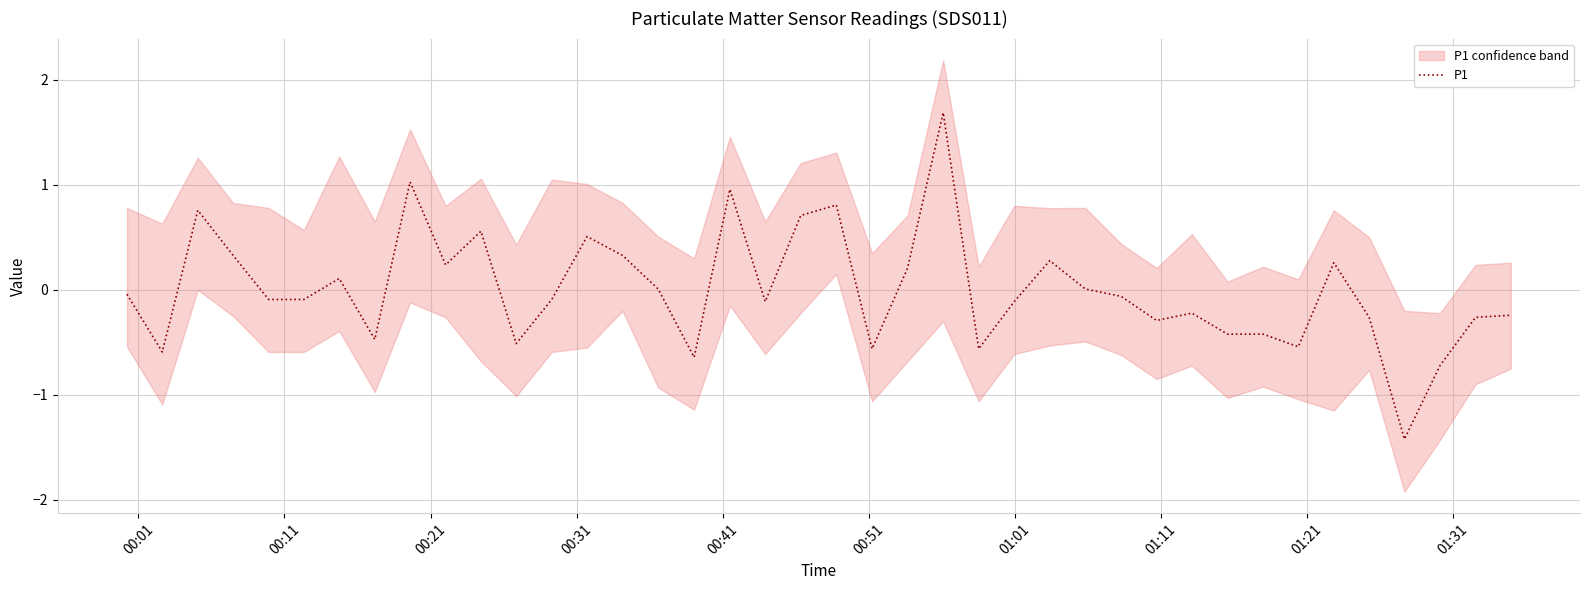

What is the highest value of the P1 series?

1.7